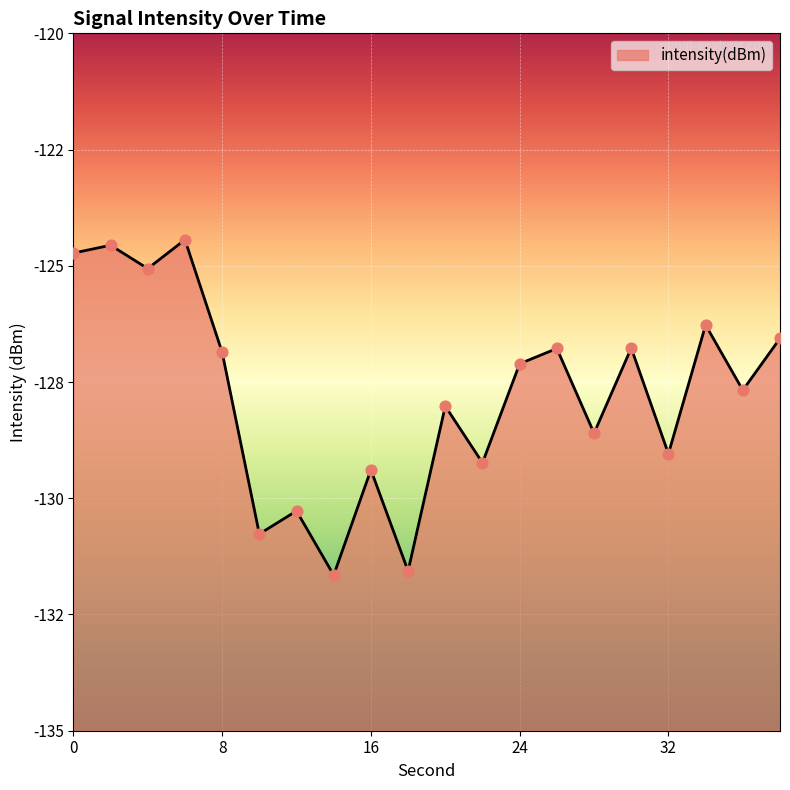

What is the change in value from 20 to 38?

+1.5